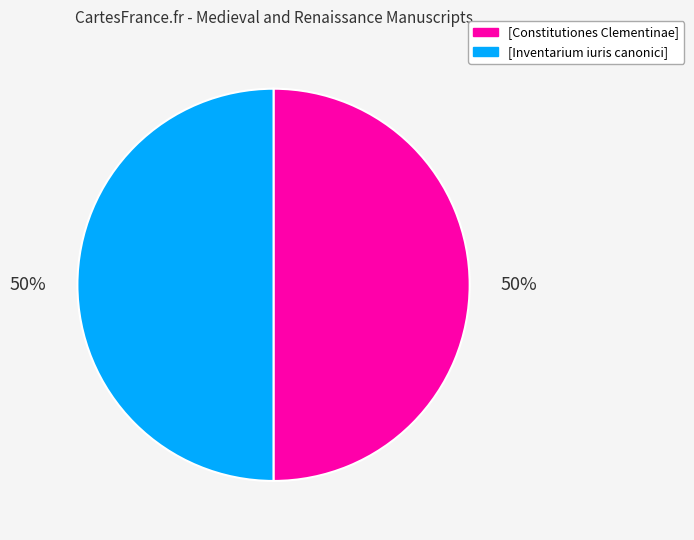

What is the ratio of the value at [Constitutiones Clementinae] to the value at [Inventarium iuris canonici]?

1.0